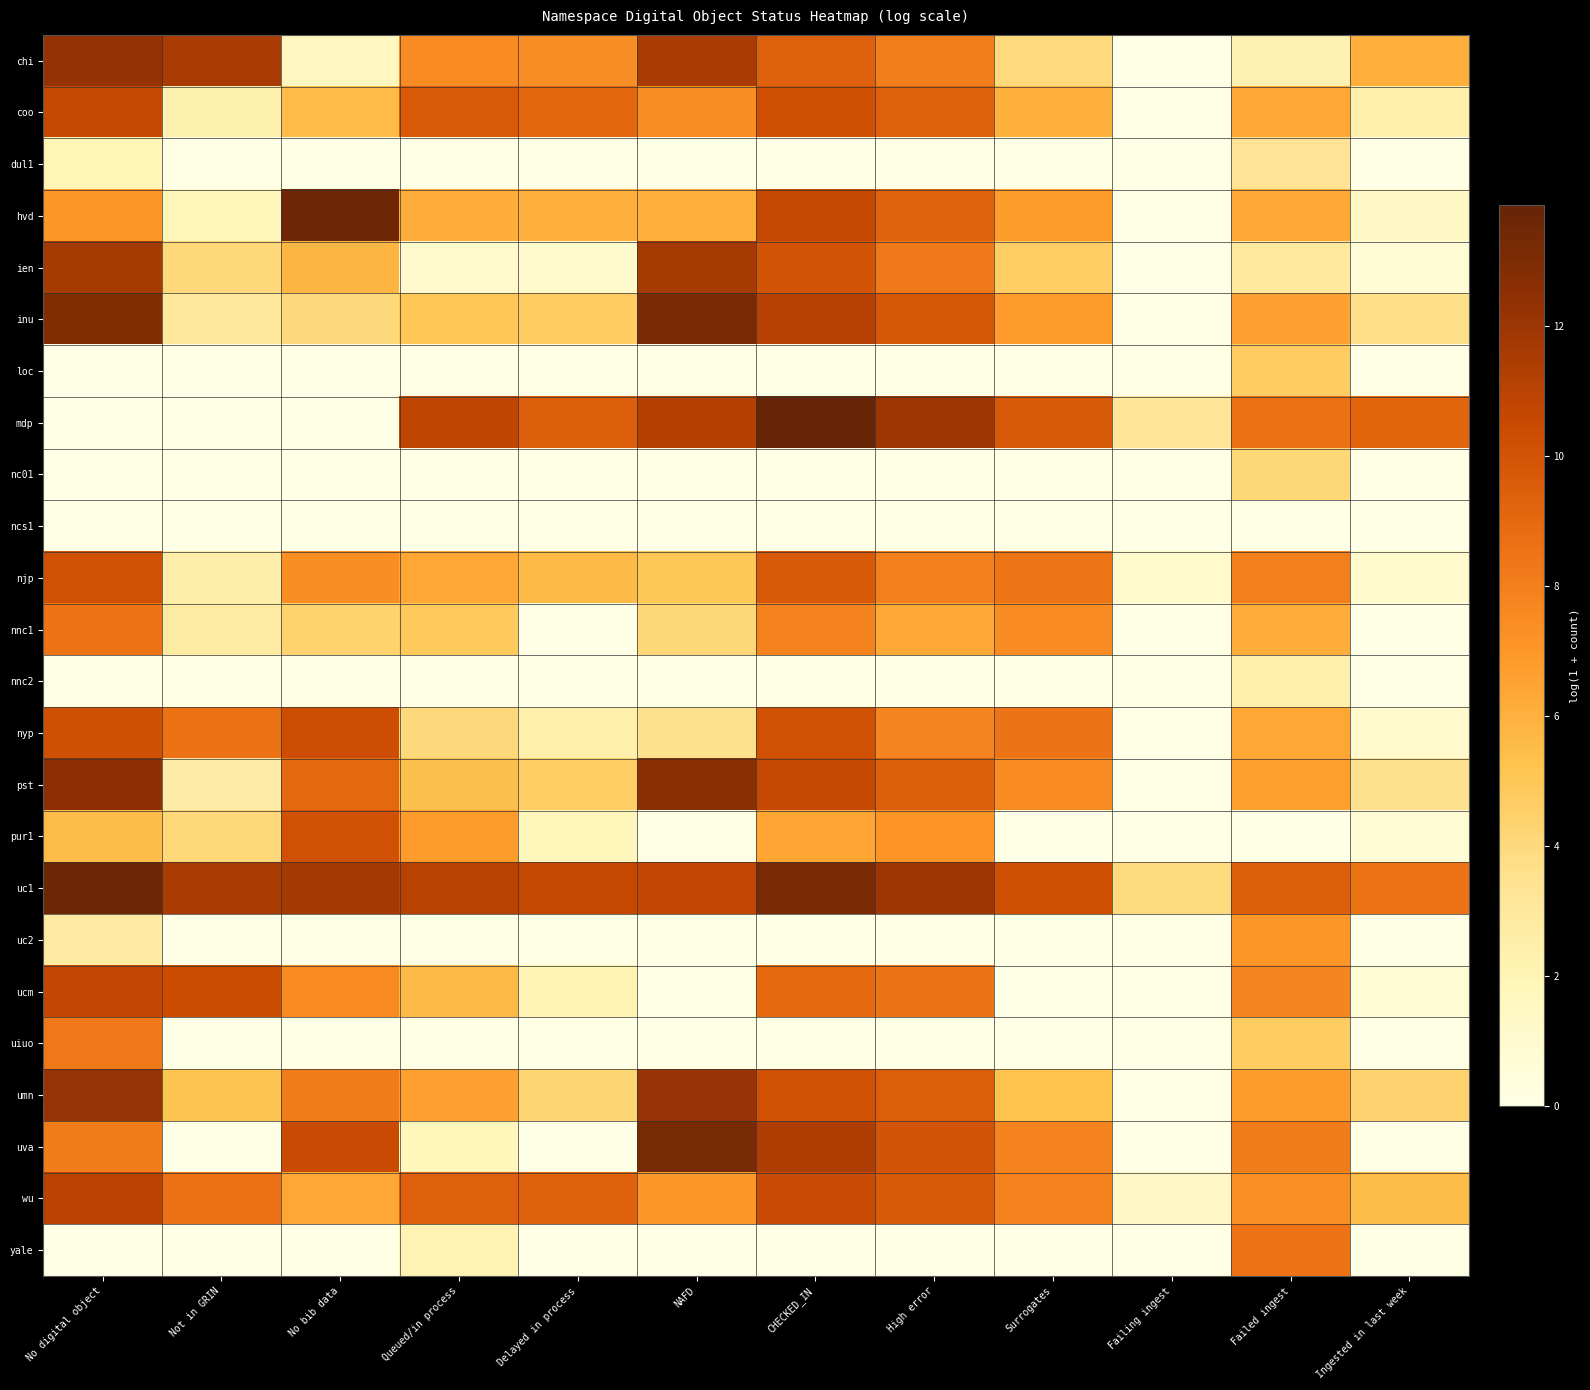

List the series in order of their peak value, highest first.

mdp, hvd, uc1, uva, inu, pst, chi, umn, ien, wu, ucm, coo, nyp, pur1, njp, yale, nnc1, uiuo, uc2, loc, nc01, dul1, nnc2, ncs1